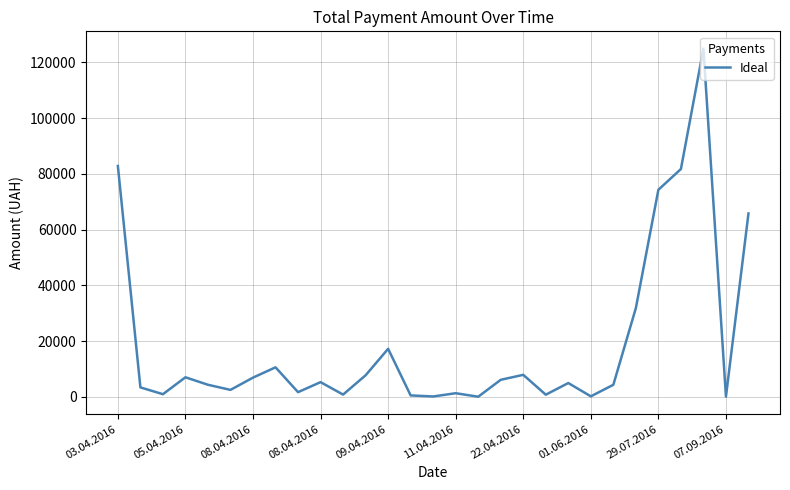

Count the number of data series in this chart.

1